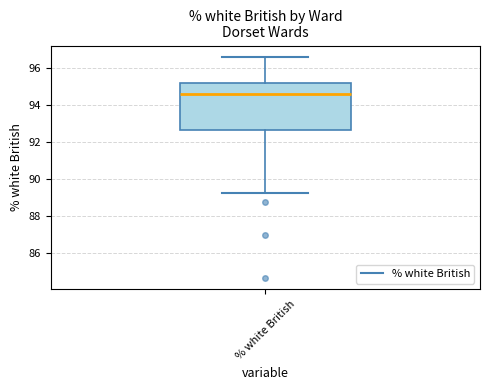

Where does the upper whisker of the box for % white British end on the y-axis? The values are not printed on the chart, so give them approximately, as read against the axis.

96.6